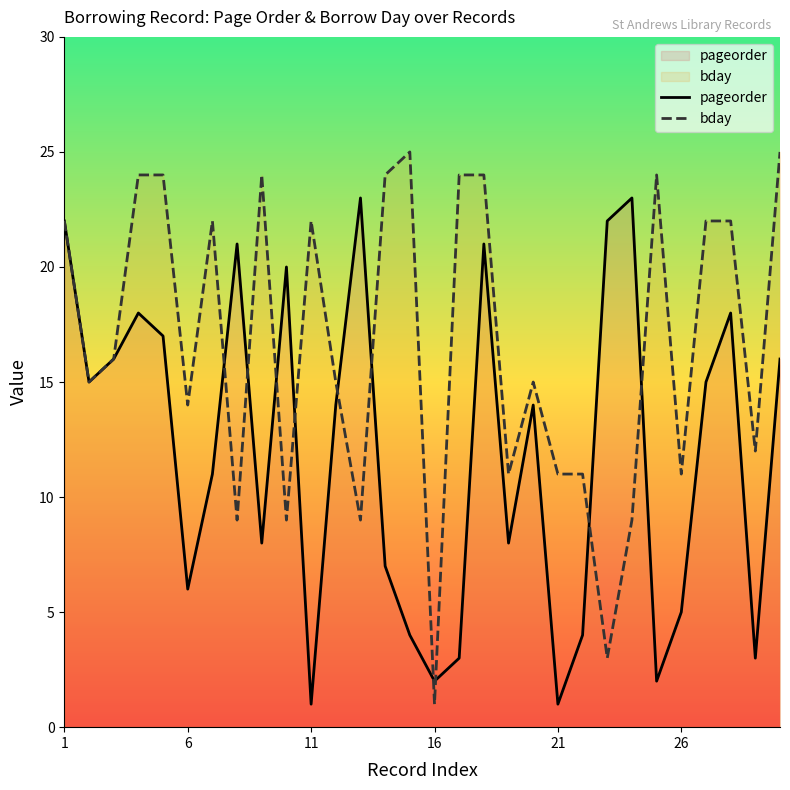

Which series has the largest range (max minus min)?

bday